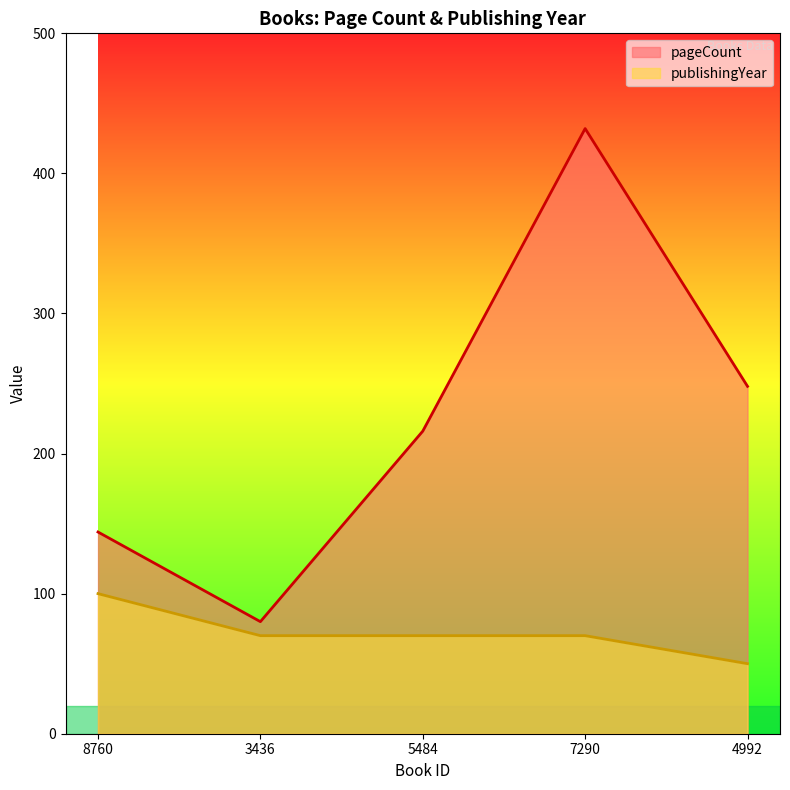

True or false: publishingYear and pageCount intersect in this chart.

False